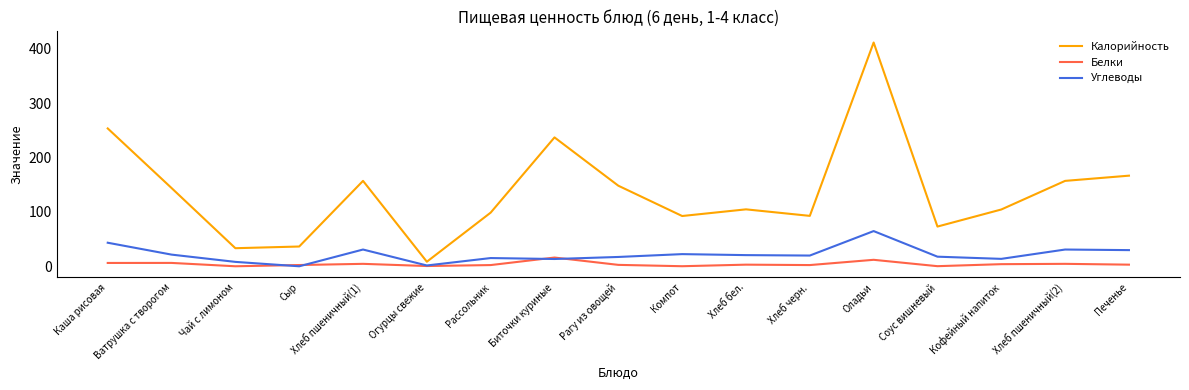

What is the difference between the maximum and minimum values in the Углеводы series?

64.8